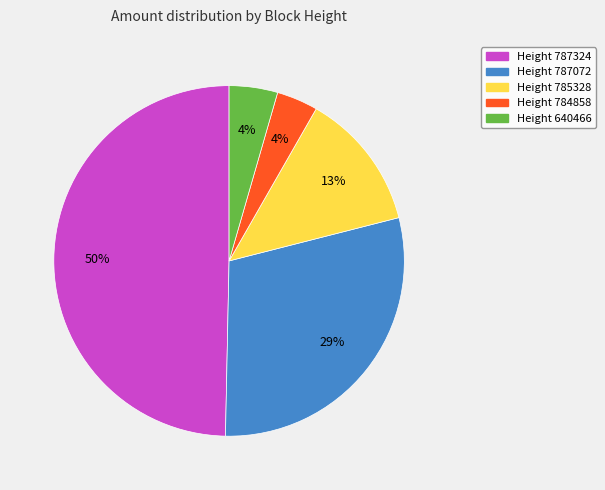

To the nearest percent, what is the difference between the largest and smallest slice percentages?

46%